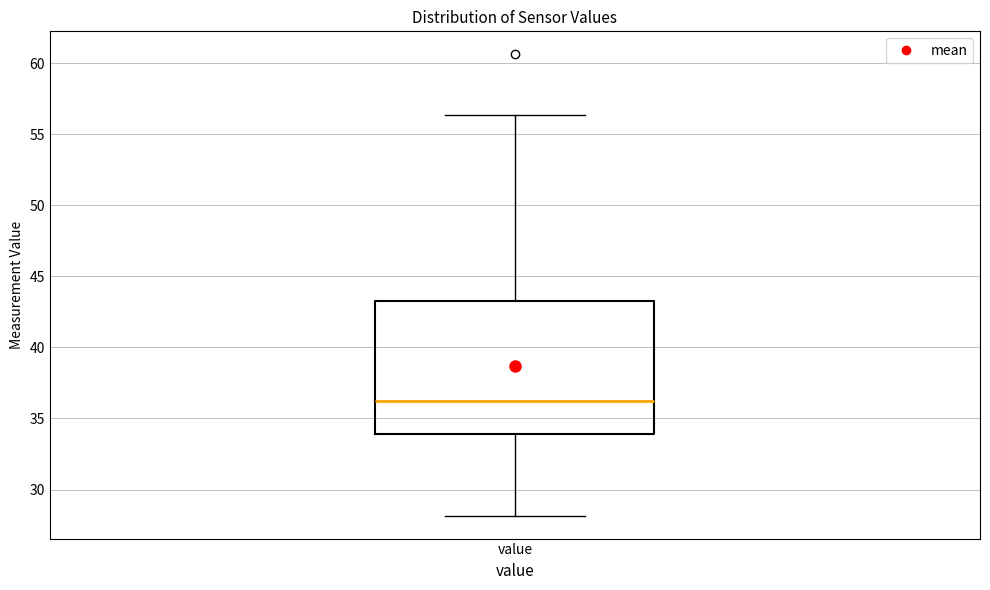

Where is the upper edge of the box for value on the y-axis? The values are not printed on the chart, so give them approximately, as read against the axis.

43.0